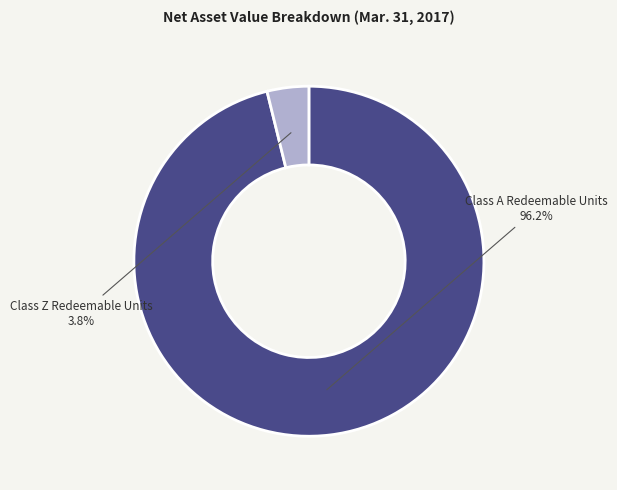

What percentage do Class Z Redeemable Units and Class A Redeemable Units together represent?

100.0%